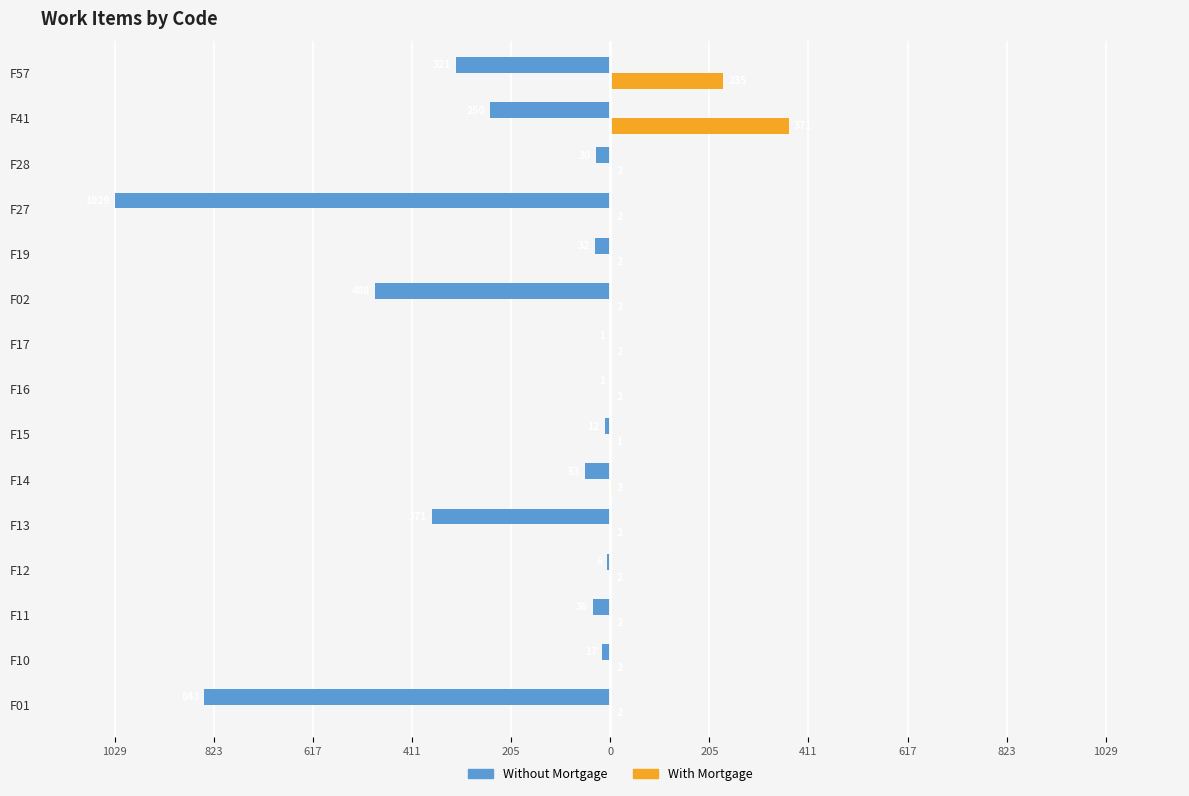

What are all the series names shown in the legend?

Without Mortgage, With Mortgage